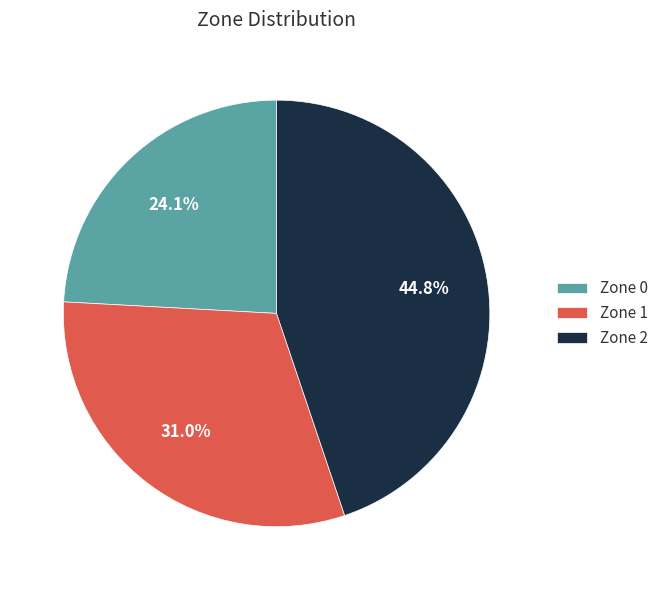

Count the number of slices in the pie.

3